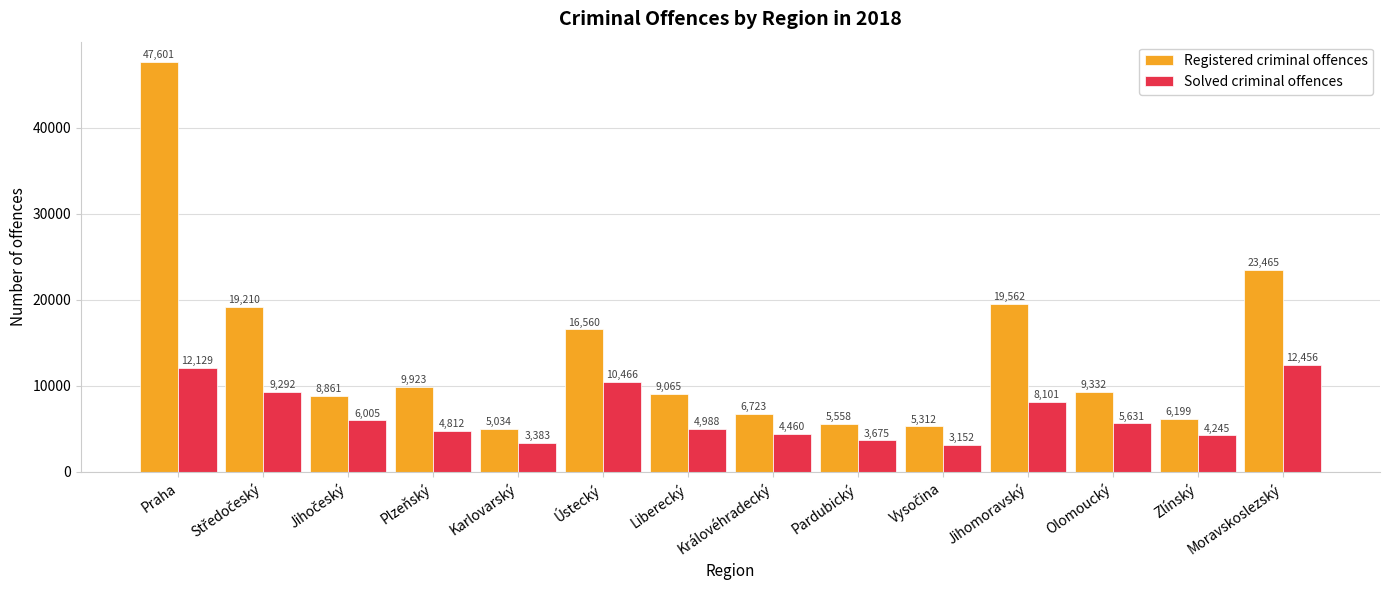

What is the label of the 4th bar from the left?

Plzeňský